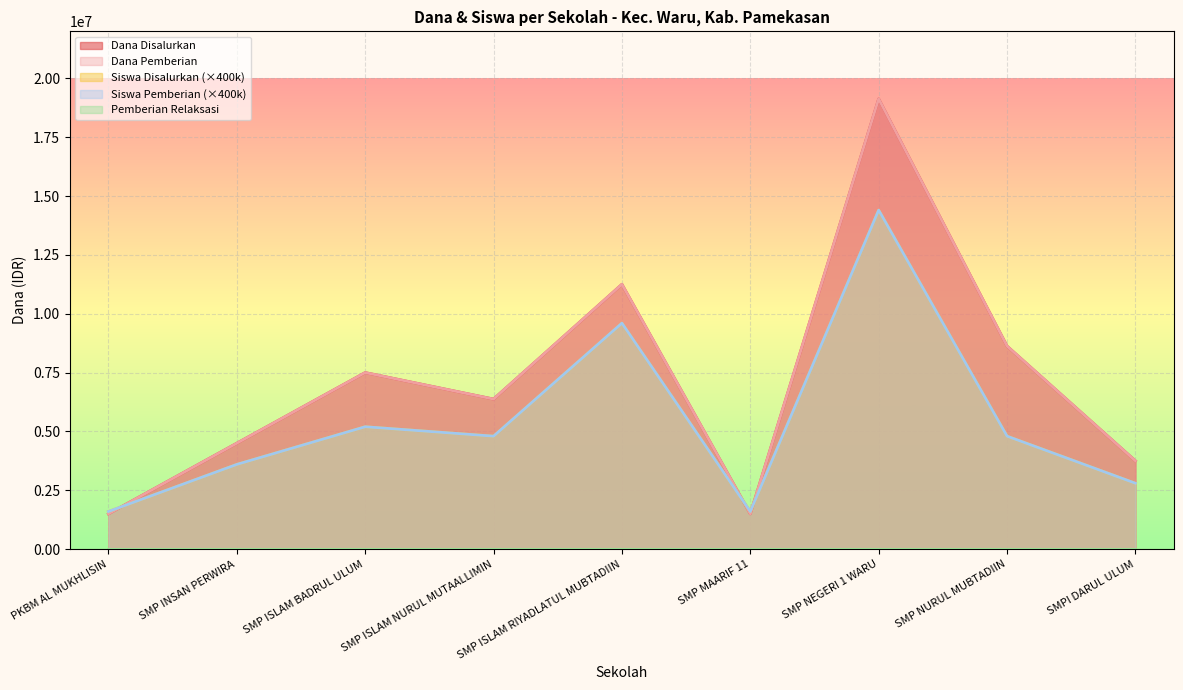

What is the minimum value for Dana Disalurkan?

1500000